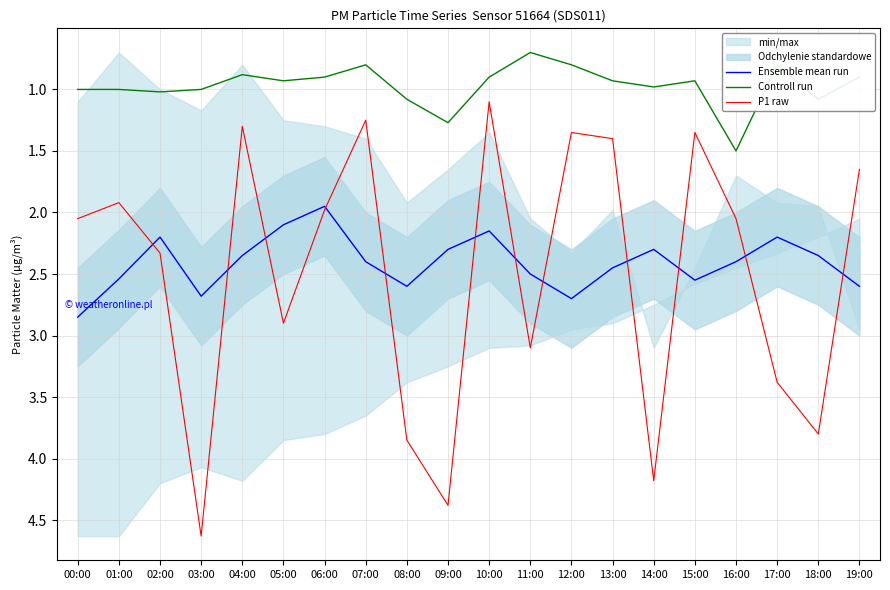

At which category is the sum across all series the highest?

03:00